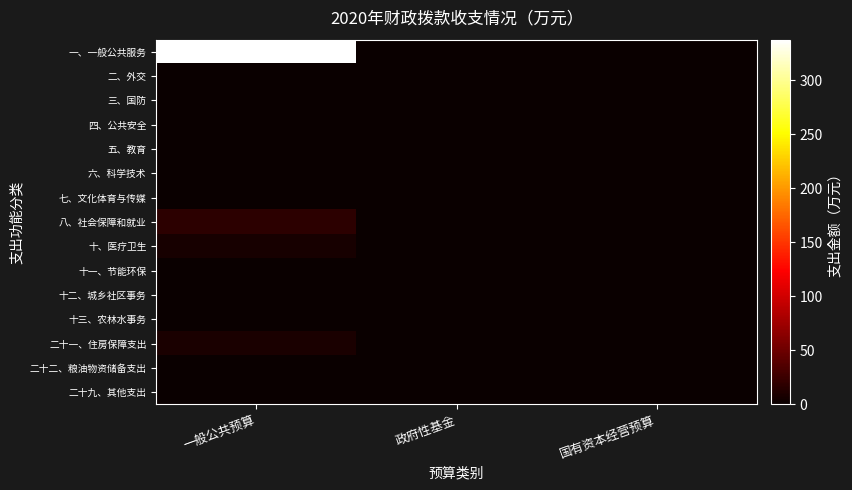

Reading left to right, list all the values displayed in this chart.

一、一般公共服务: 一般公共预算=337.5	政府性基金=0.0	国有资本经营预算=0.0
二、外交: 一般公共预算=0.0	政府性基金=0.0	国有资本经营预算=0.0
三、国防: 一般公共预算=0.0	政府性基金=0.0	国有资本经营预算=0.0
四、公共安全: 一般公共预算=0.0	政府性基金=0.0	国有资本经营预算=0.0
五、教育: 一般公共预算=0.0	政府性基金=0.0	国有资本经营预算=0.0
六、科学技术: 一般公共预算=0.0	政府性基金=0.0	国有资本经营预算=0.0
七、文化体育与传媒: 一般公共预算=0.0	政府性基金=0.0	国有资本经营预算=0.0
八、社会保障和就业: 一般公共预算=18.1	政府性基金=0.0	国有资本经营预算=0.0
十、医疗卫生: 一般公共预算=6.9	政府性基金=0.0	国有资本经营预算=0.0
十一、节能环保: 一般公共预算=0.0	政府性基金=0.0	国有资本经营预算=0.0
十二、城乡社区事务: 一般公共预算=0.0	政府性基金=0.0	国有资本经营预算=0.0
十三、农林水事务: 一般公共预算=0.0	政府性基金=0.0	国有资本经营预算=0.0
二十一、住房保障支出: 一般公共预算=7.9	政府性基金=0.0	国有资本经营预算=0.0
二十二、粮油物资储备支出: 一般公共预算=0.0	政府性基金=0.0	国有资本经营预算=0.0
二十九、其他支出: 一般公共预算=0.0	政府性基金=0.0	国有资本经营预算=0.0